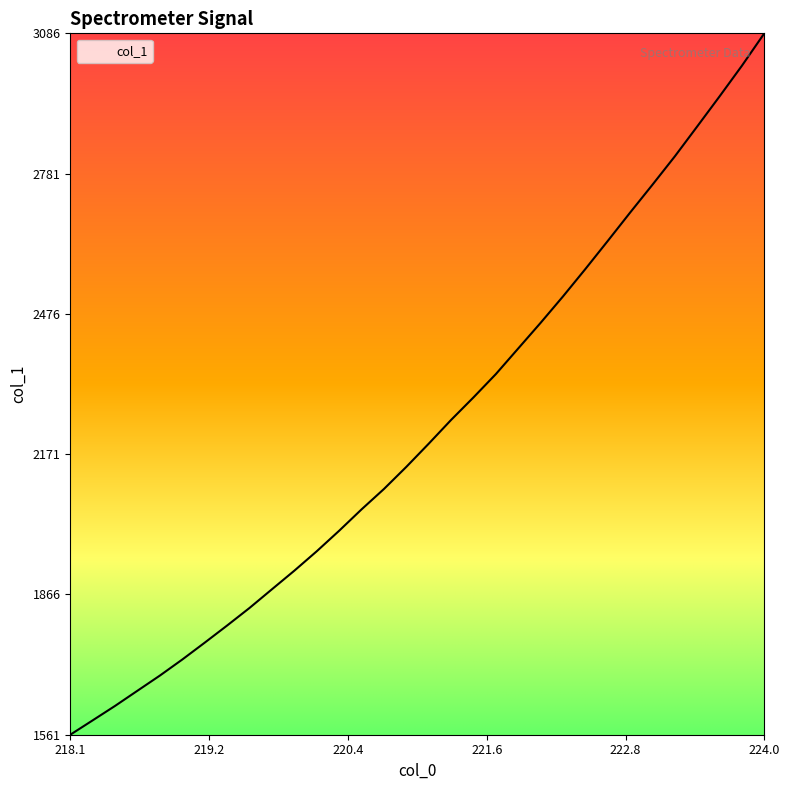

What is the difference between the maximum and minimum values?

1525.0